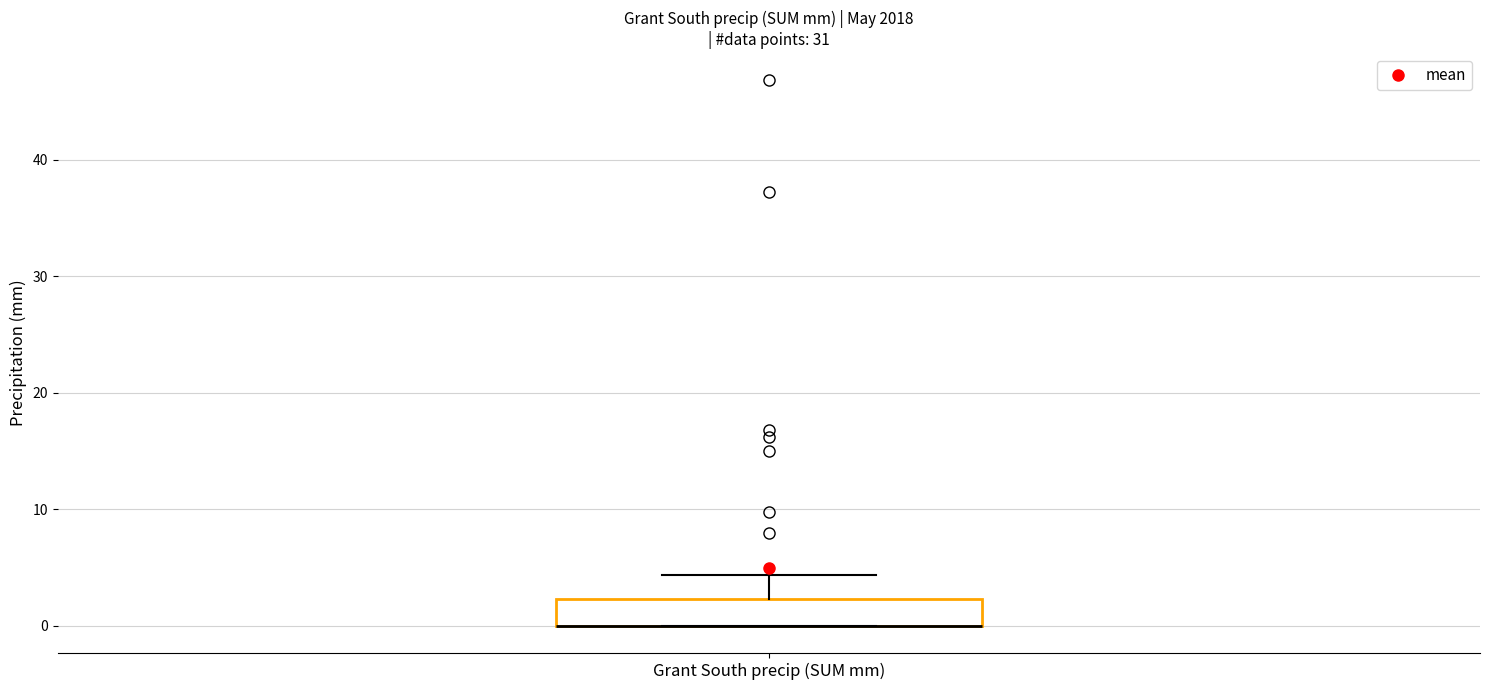

Transcribe this box plot: give where the median line is, the range the box spans, and where the two whiskers end, as read against the y-axis. The values are not printed on the chart, so give them approximately, as read against the axis.

median 0 (drawn on the box's lower edge), box 0 to 2, whiskers 0 to 4